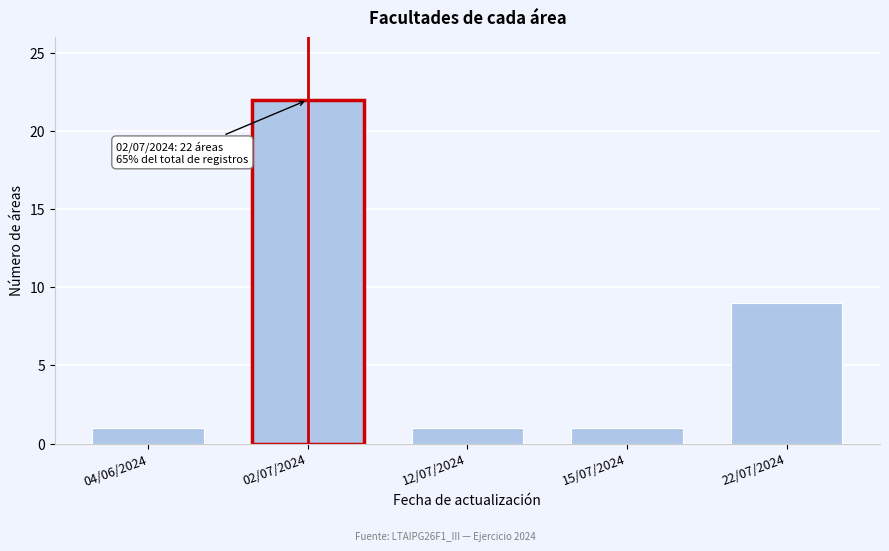

Reading right to left, list all the values displayed in this chart.

9	1	1	22	1